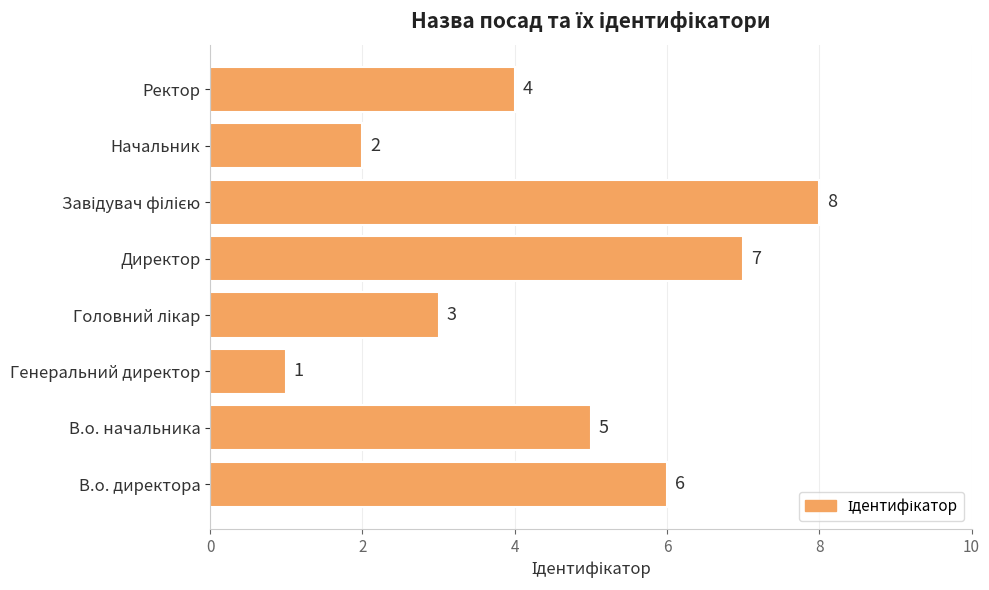

Between В.о. директора and Ректор, which is larger?

В.о. директора